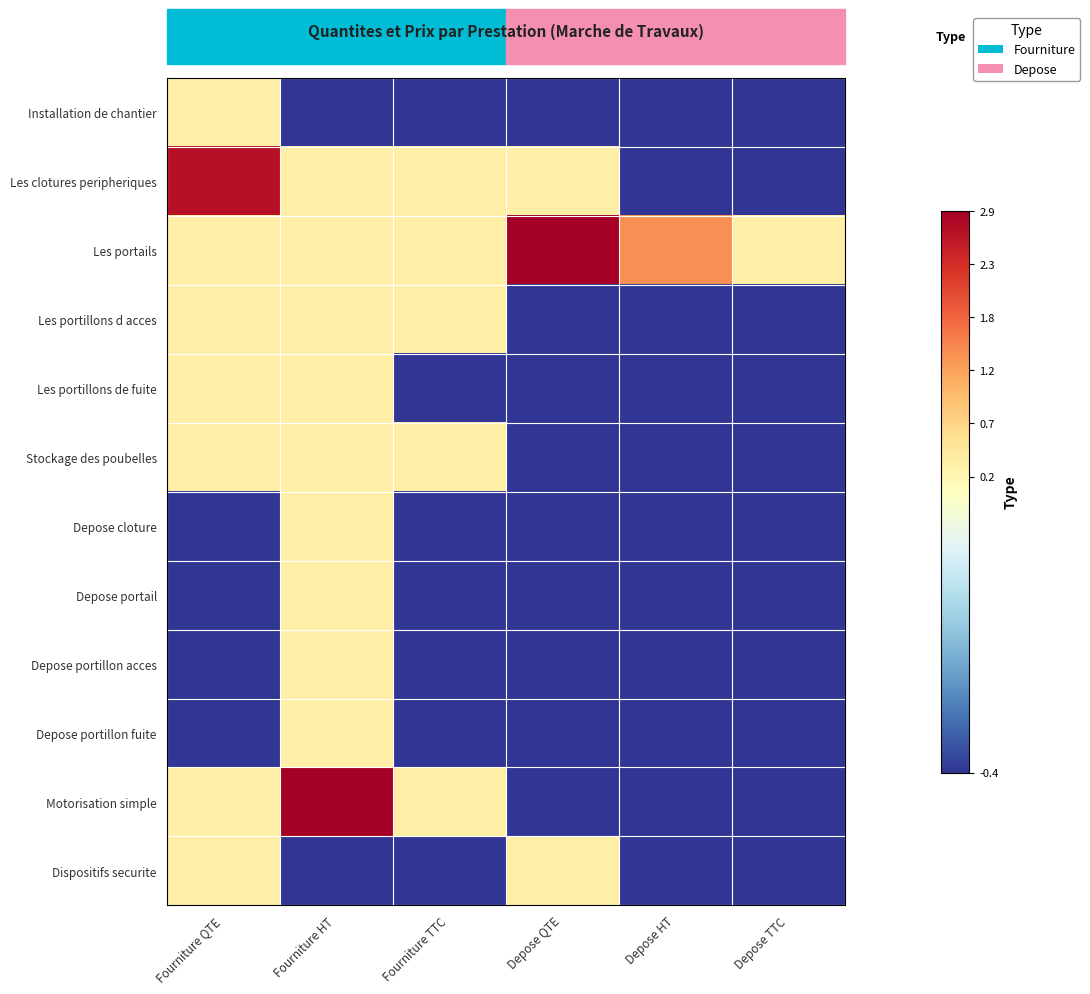

What is the minimum value shown in the chart?

-0.4